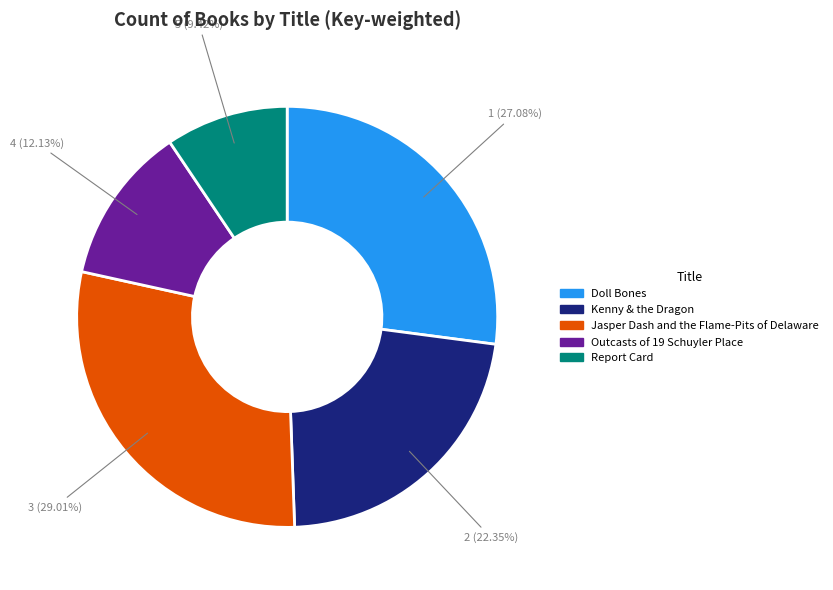

What percentage is the Outcasts of 19 Schuyler Place slice, to the nearest percent?

12%